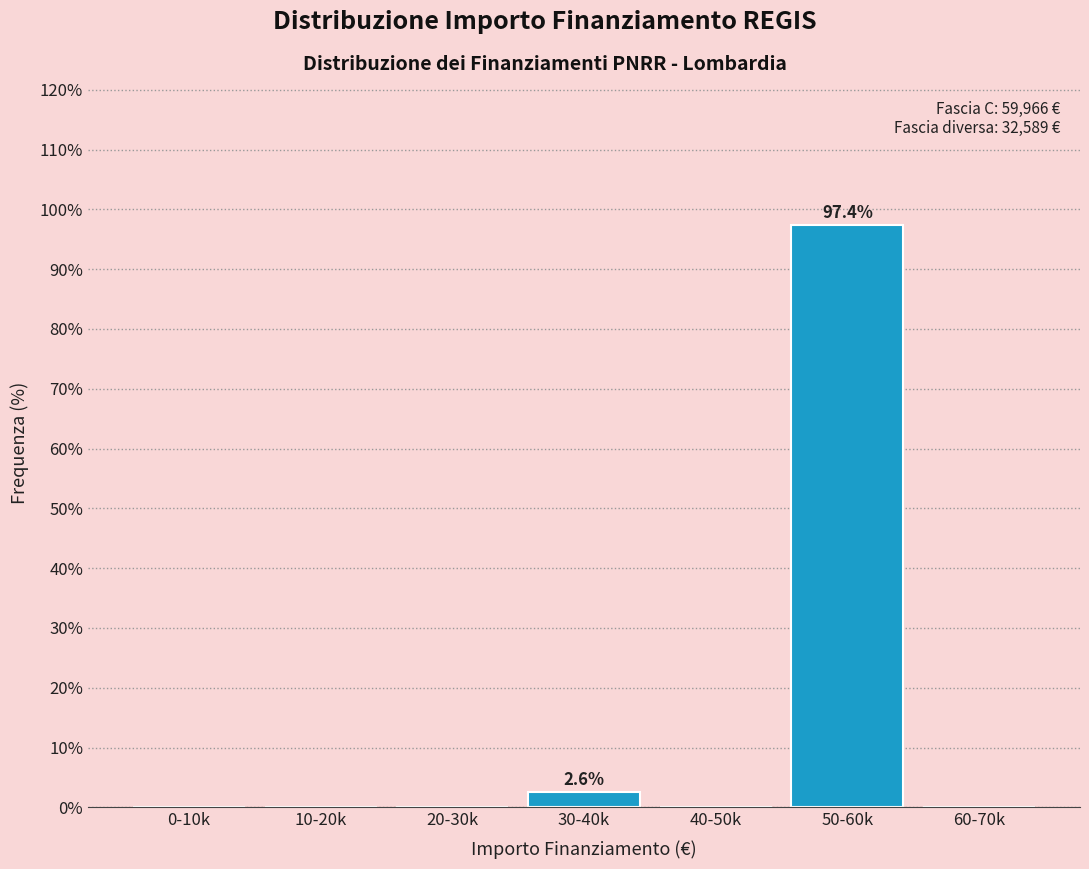

Reading right to left, transcribe all the data shown in this chart.

60-70k=0.0	50-60k=97.4	40-50k=0.0	30-40k=2.6	20-30k=0.0	10-20k=0.0	0-10k=0.0